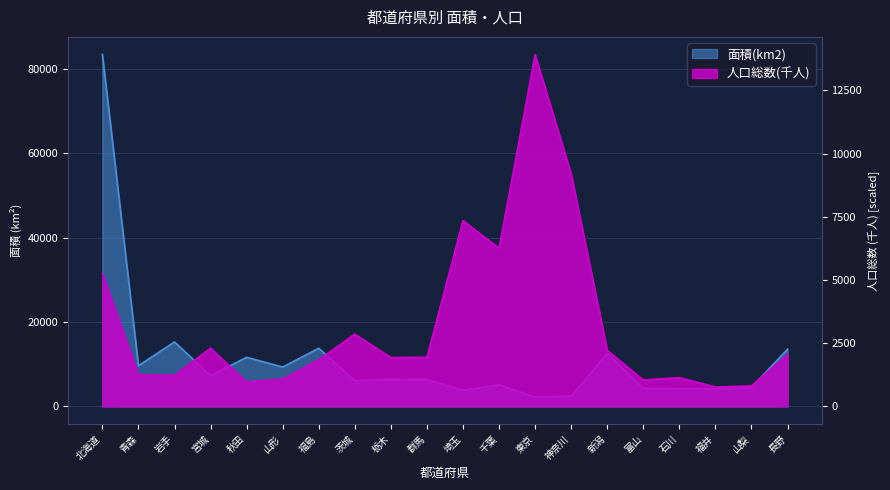

What is the label of the 15th point from the right?

山形